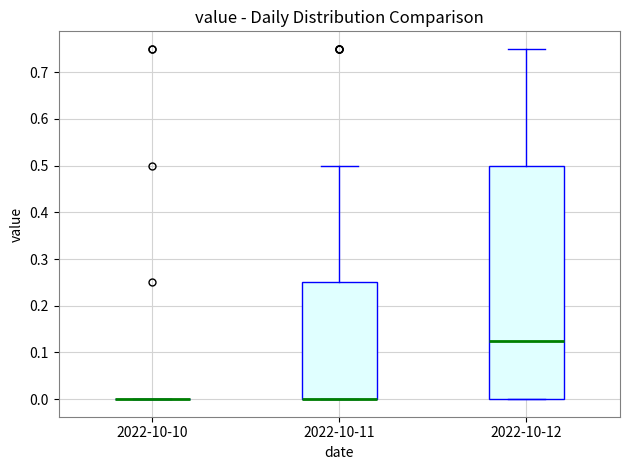

Which box is the tallest, from its lower edge to its upper edge?

2022-10-12